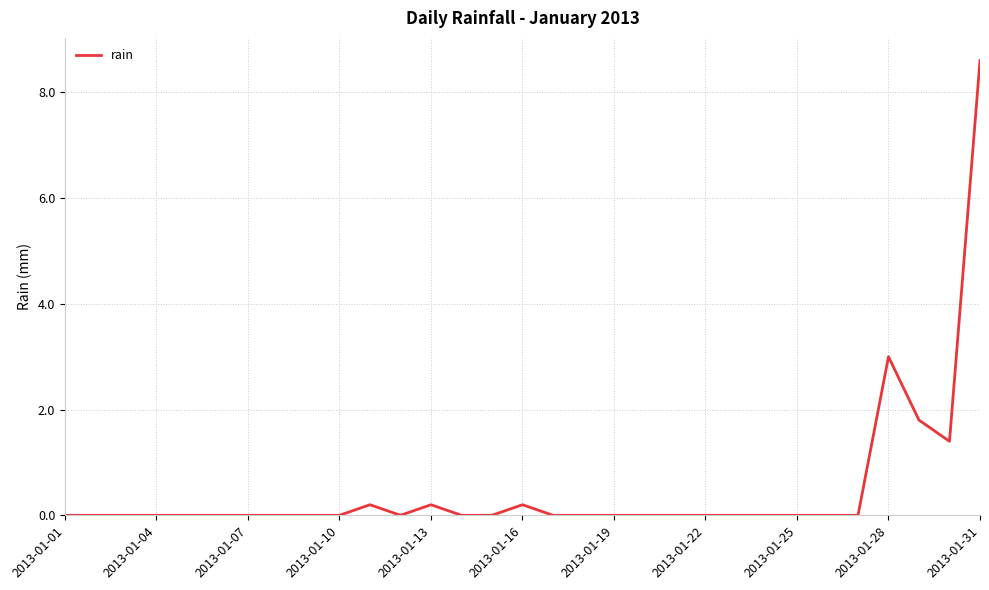

What is the maximum value shown in the chart?

8.6